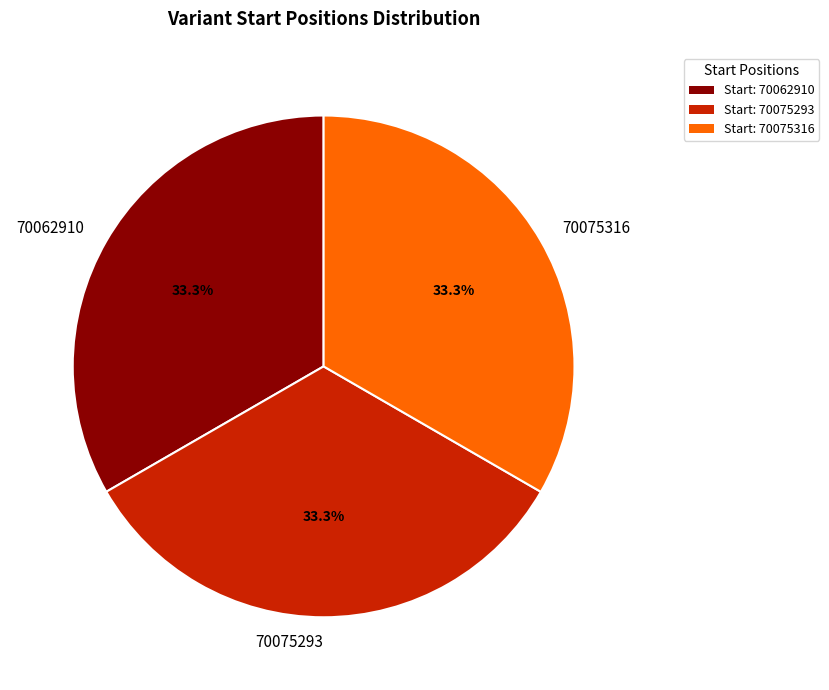

The 70062910 slice represents 27% of the pie. True or false?

False